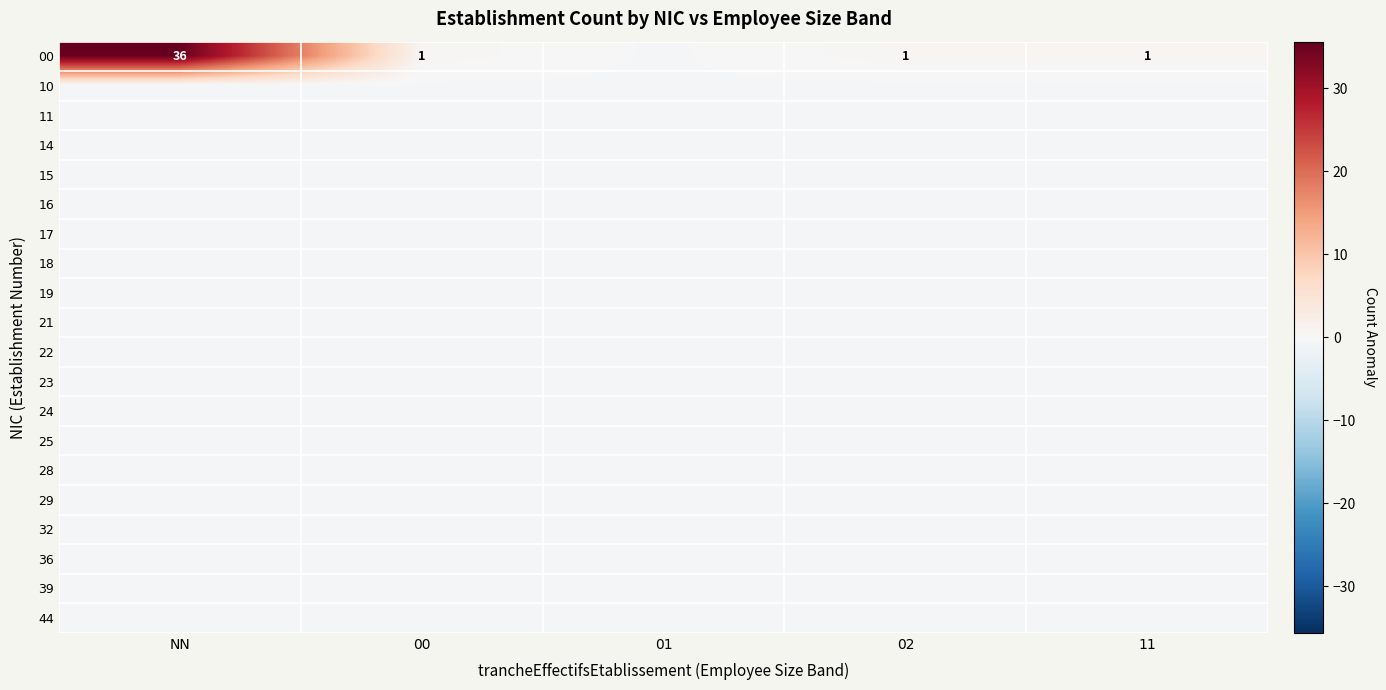

How many data points does each series have?

5